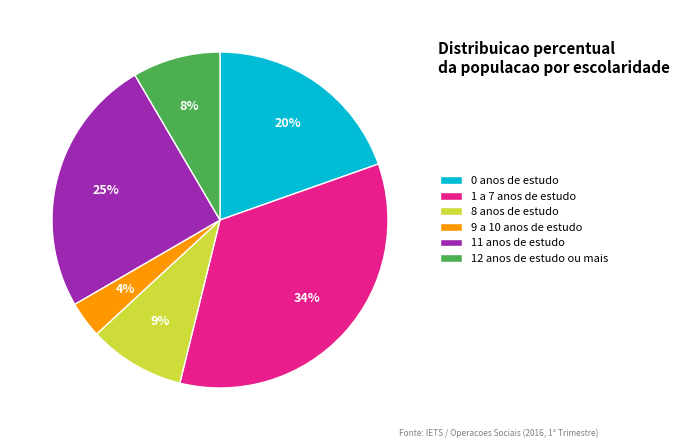

Rank the categories by value from highest to lowest.

1 a 7 anos de estudo, 11 anos de estudo, 0 anos de estudo, 8 anos de estudo, 12 anos de estudo ou mais, 9 a 10 anos de estudo